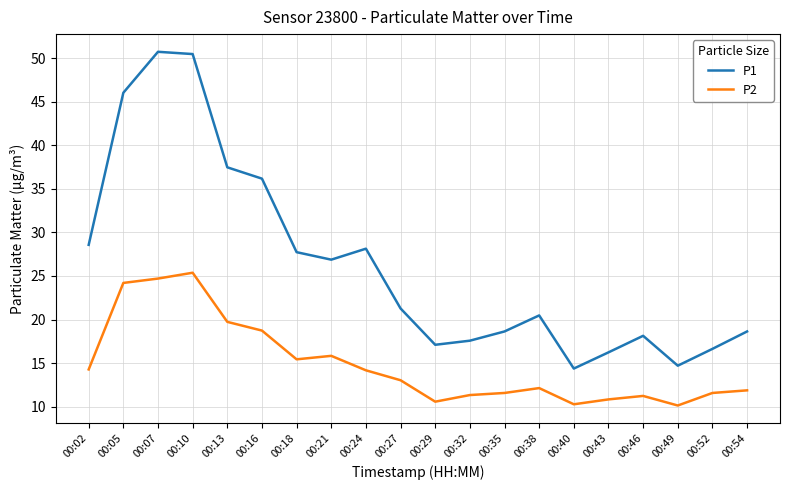

How many values in the P1 series exceed 21?

10